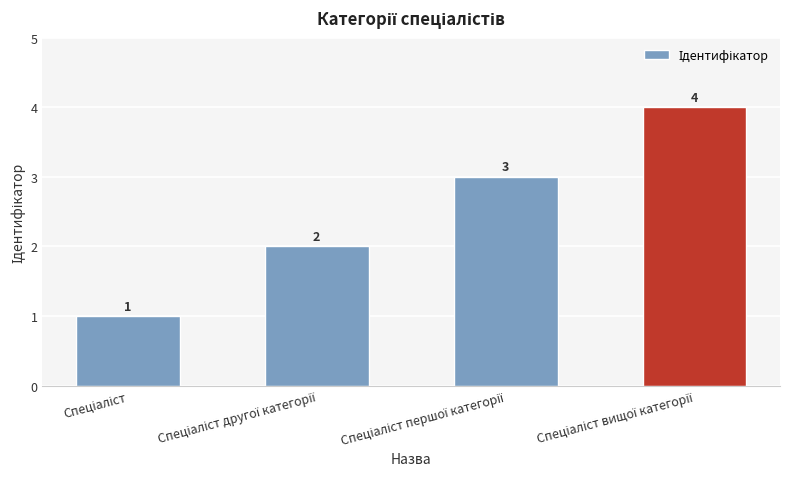

What is the value of the 1st bar from the left?

1